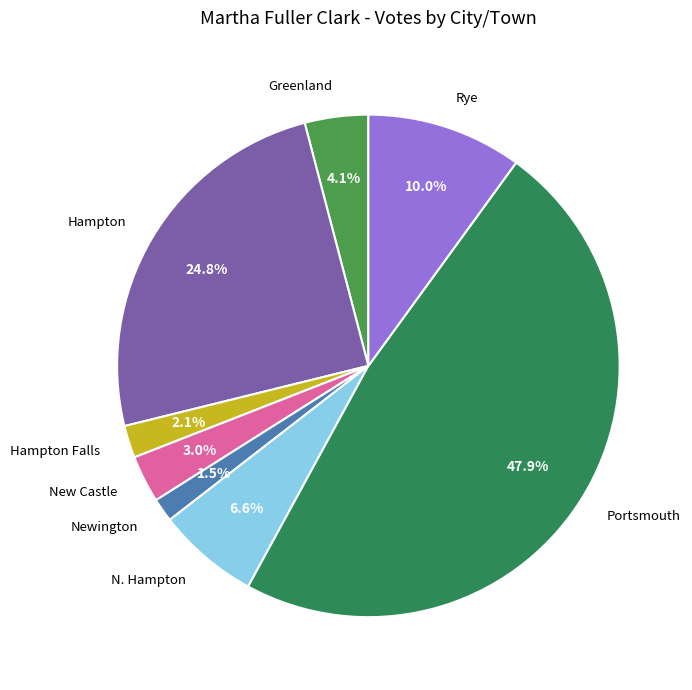

Rank the categories by value from highest to lowest.

Portsmouth, Hampton, Rye, N. Hampton, Greenland, New Castle, Hampton Falls, Newington